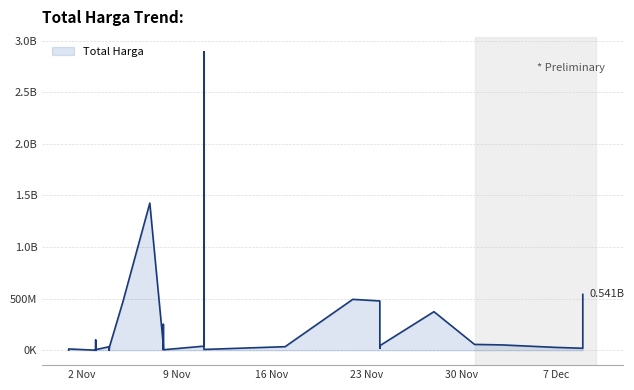

What is the ratio of the value at 2021-12-09 to the value at 2021-11-08?

58.9